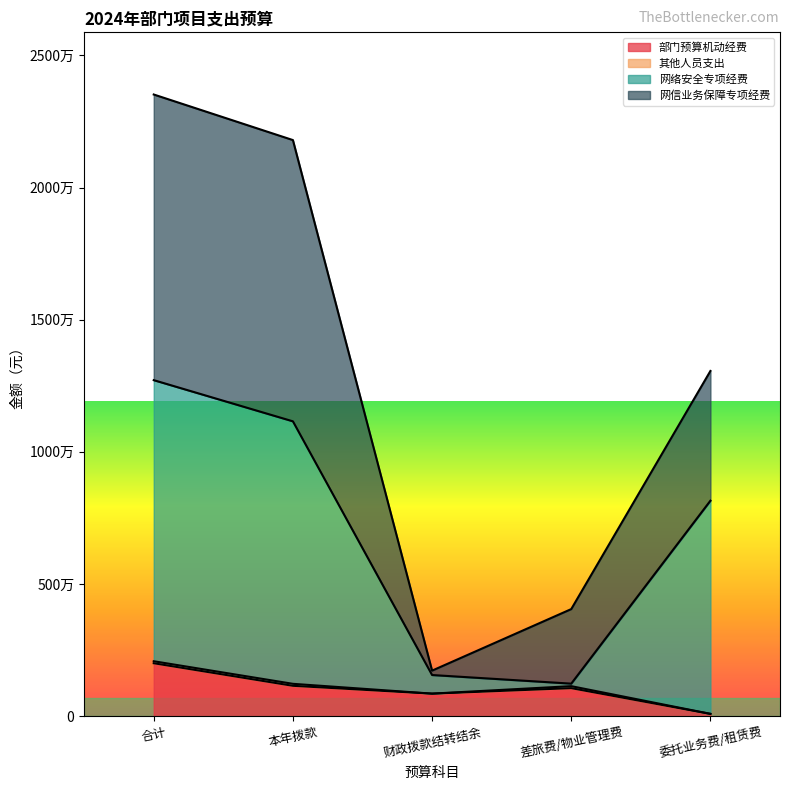

What is the minimum value shown in the chart?

88500.0